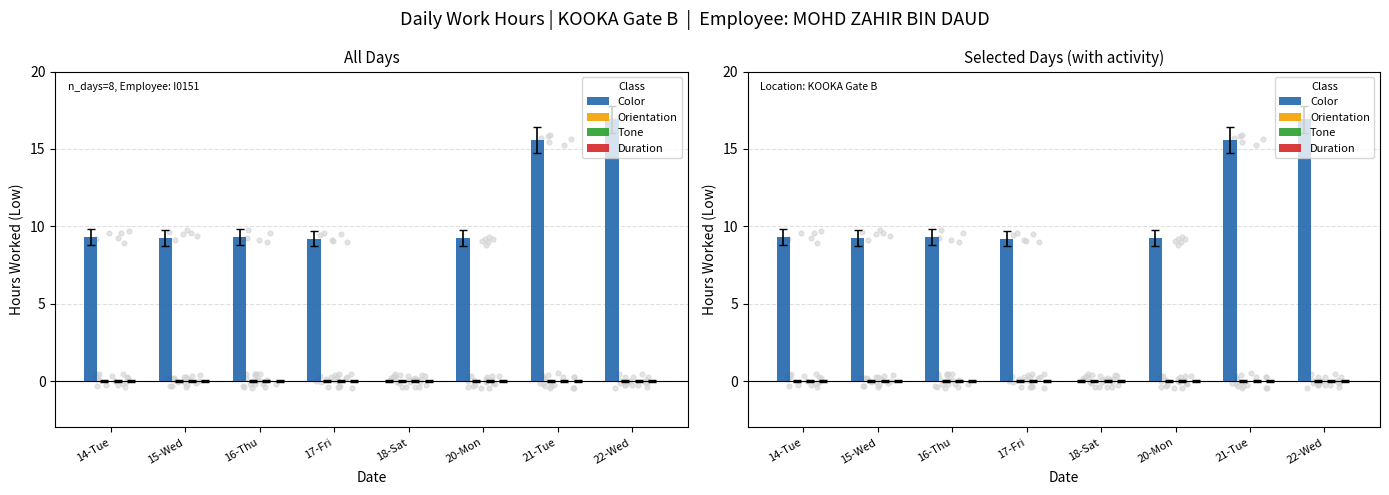

What are all the series names shown in the legend?

Color, Orientation, Tone, Duration